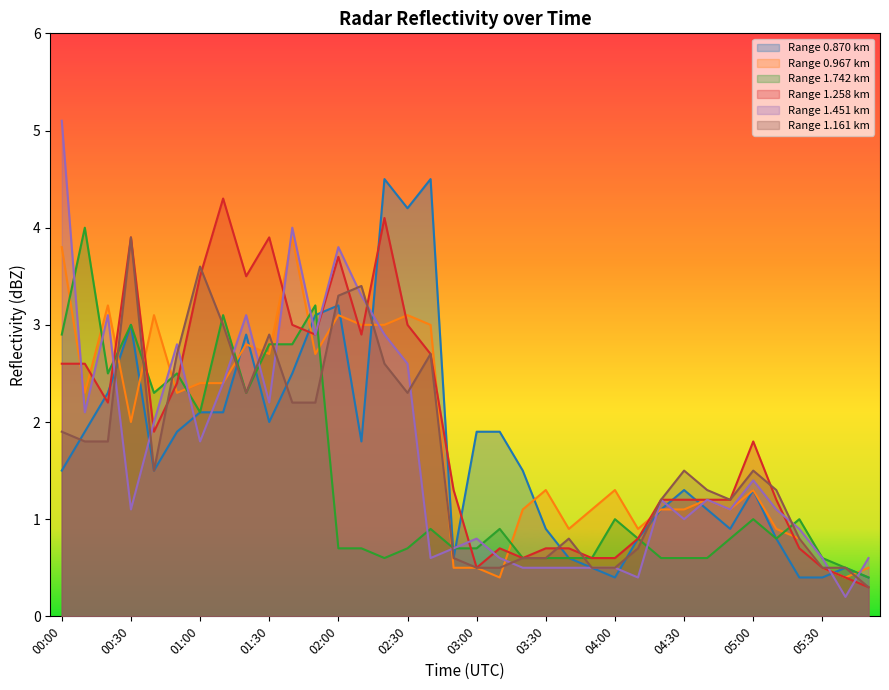

Which series has the largest range (max minus min)?

Range 1.451 km